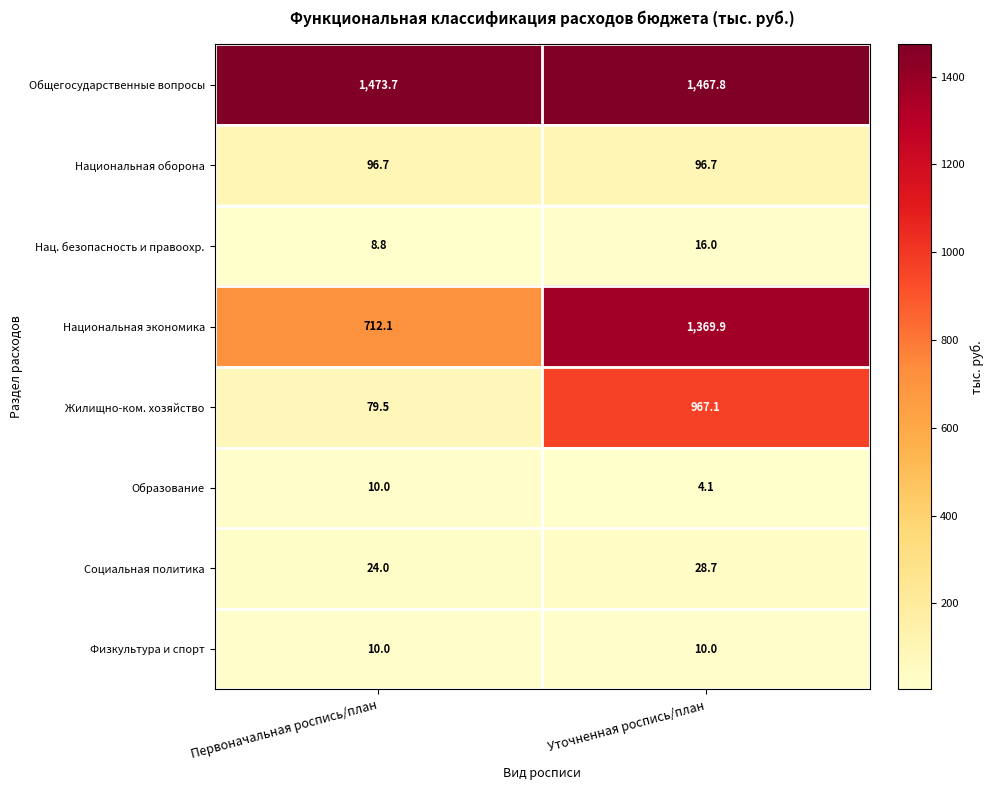

What is the minimum value shown in the chart?

4.1